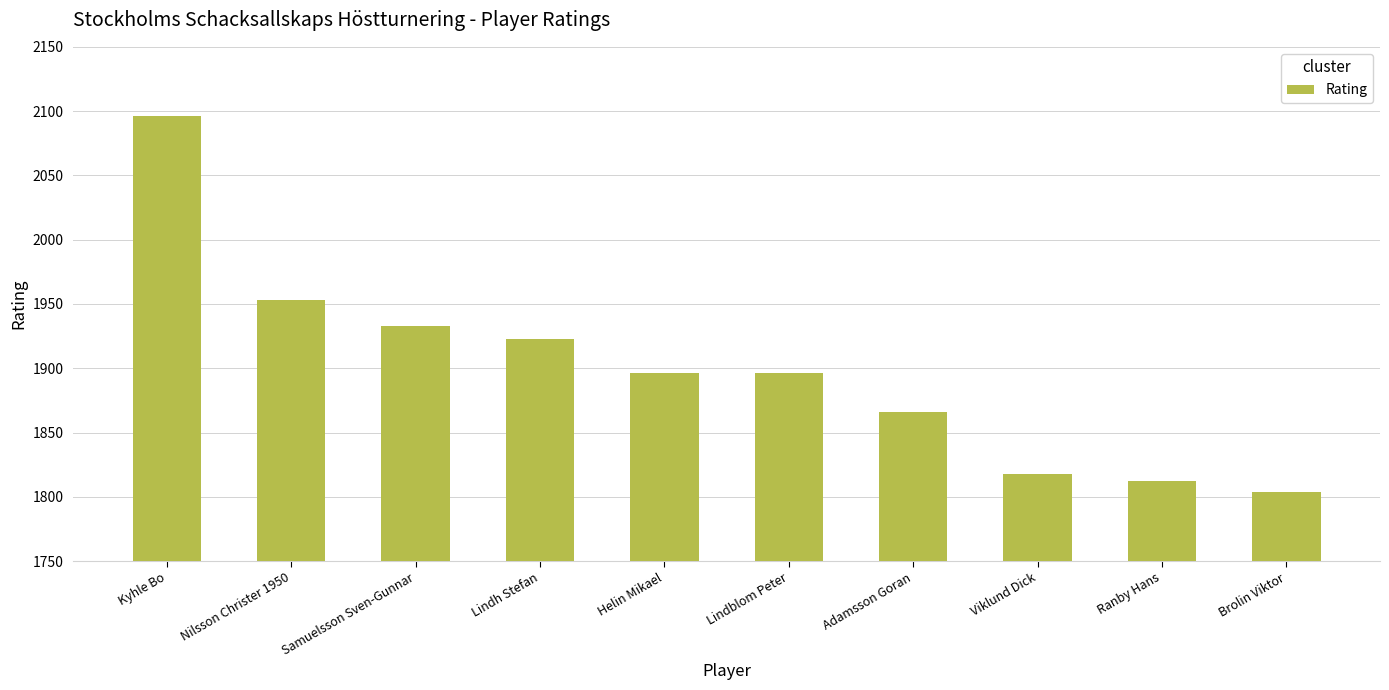

How many values are below 1896?

4